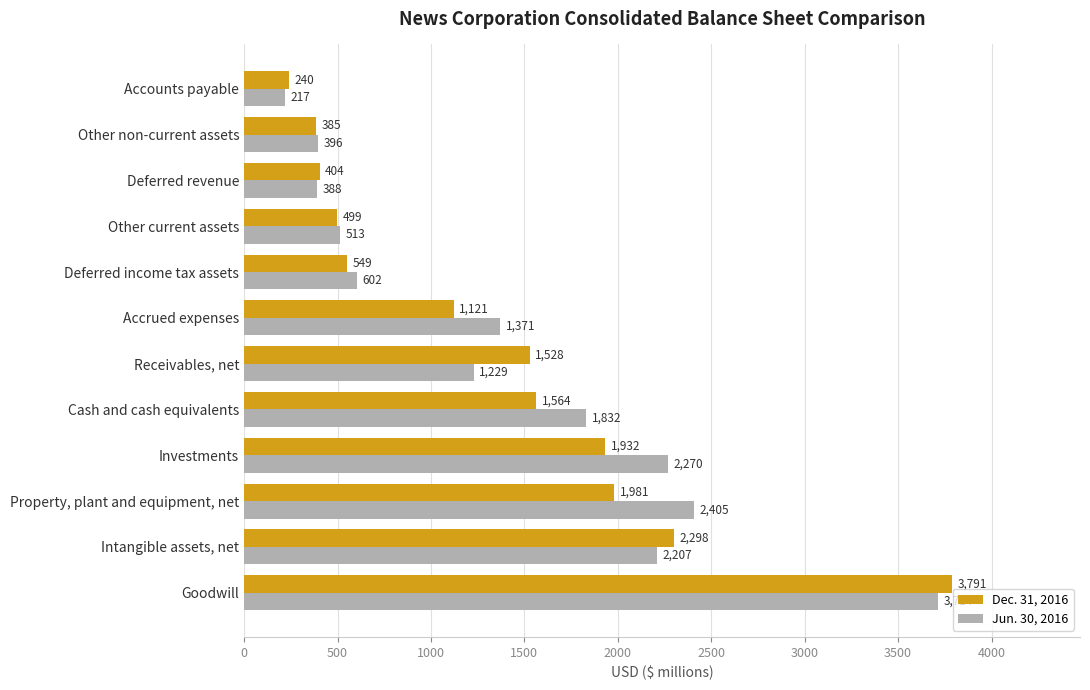

List the labels in order of Jun. 30, 2016 value, smallest first.

Accounts payable, Deferred revenue, Other non-current assets, Other current assets, Deferred income tax assets, Receivables, net, Accrued expenses, Cash and cash equivalents, Intangible assets, net, Investments, Property, plant and equipment, net, Goodwill